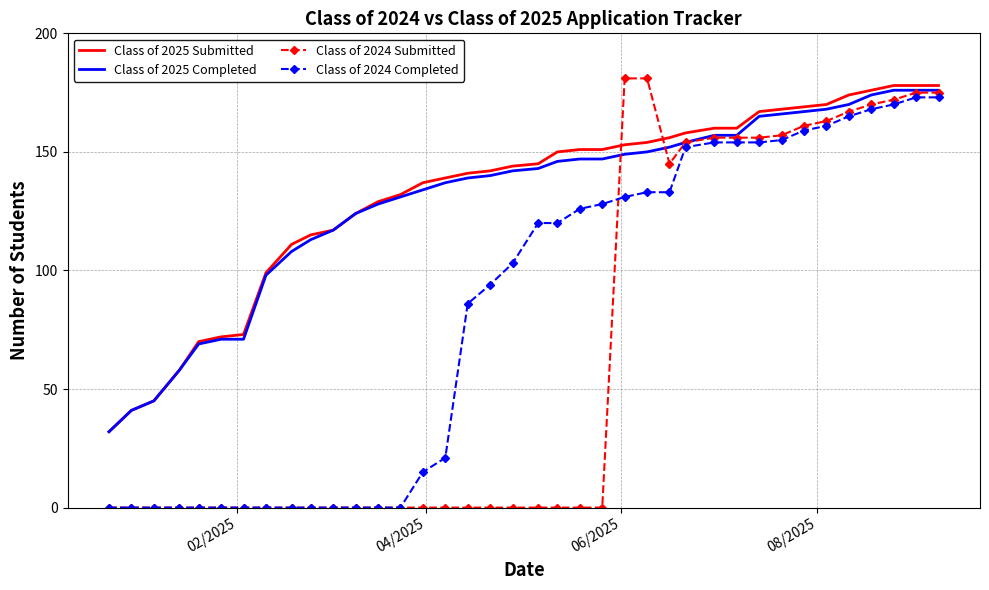

Which series has the widest spread of values?

Class of 2024 Submitted